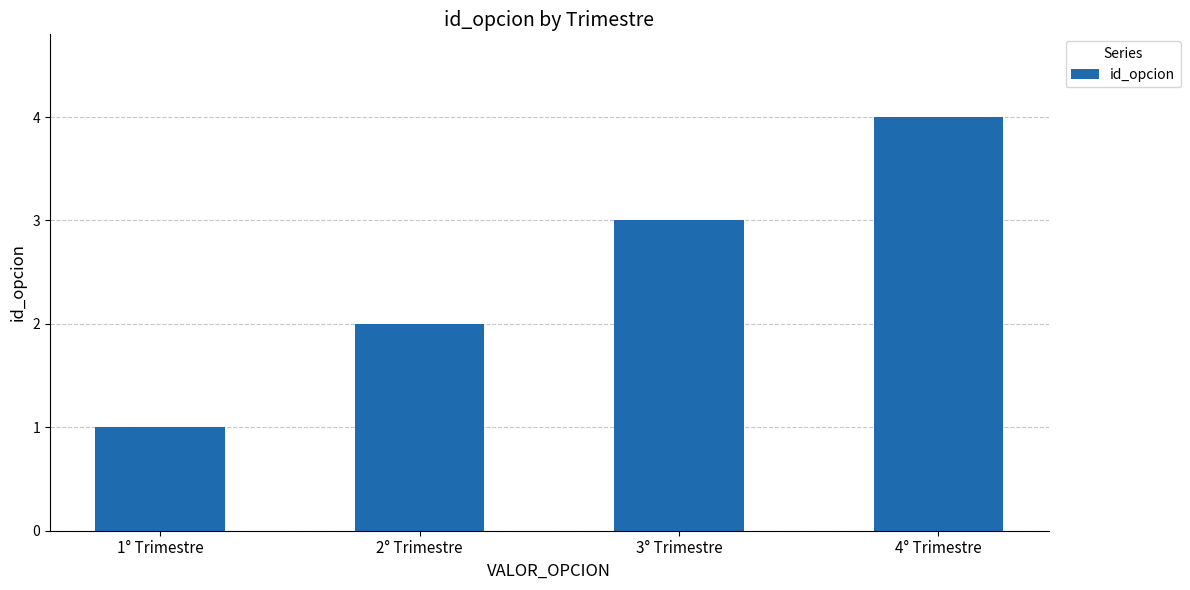

How many data points are less than 3?

2